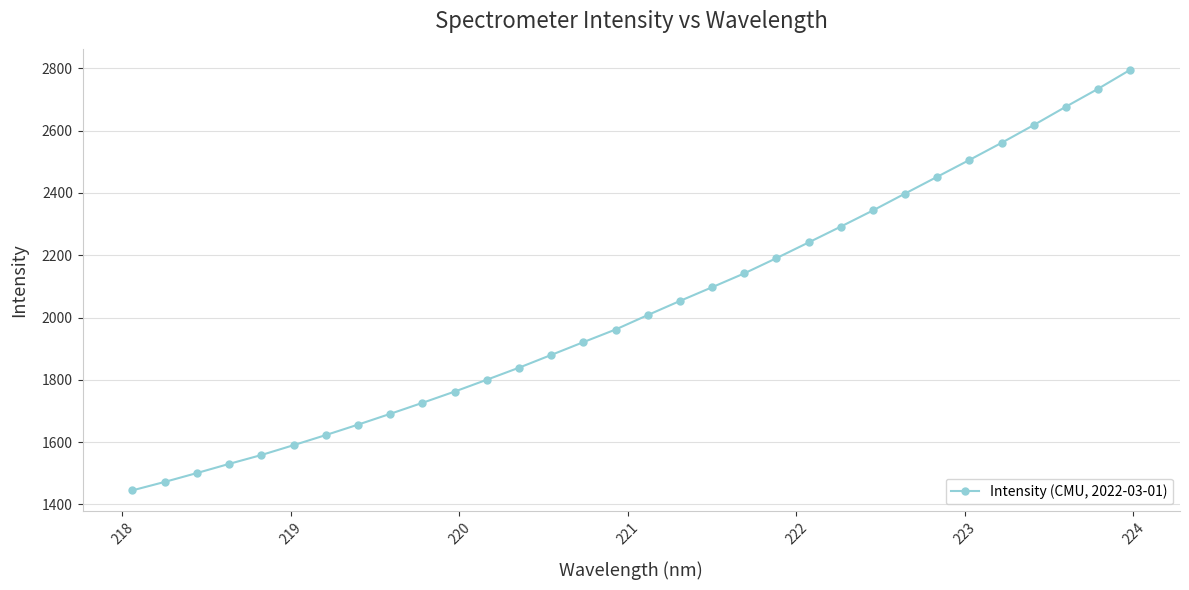

What is the value of the 8th point from the left?

1656.2